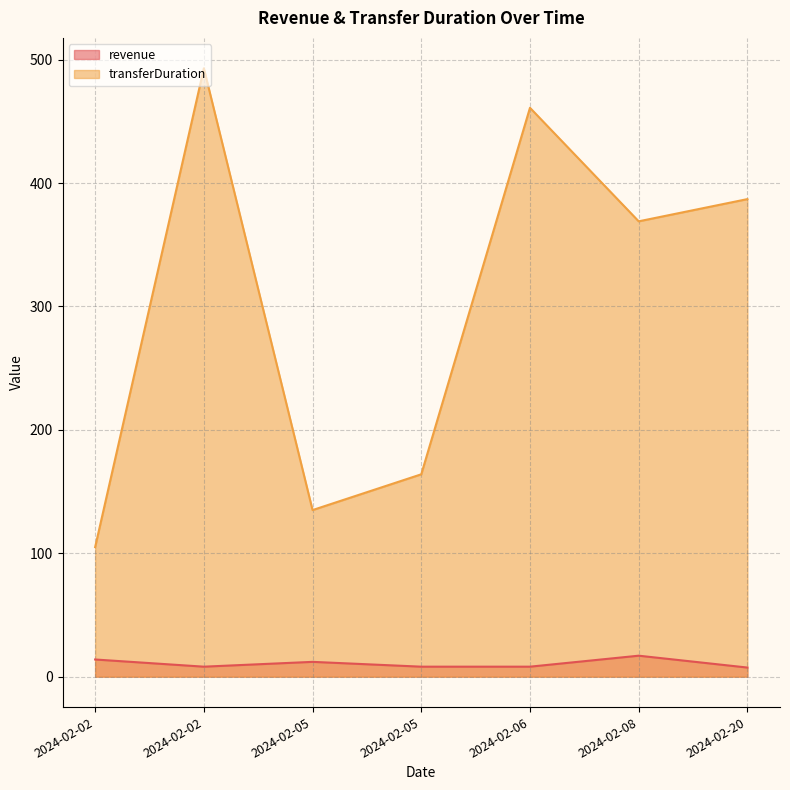

List the labels in order of transferDuration value, smallest first.

2024-02-02, 2024-02-05, 2024-02-05, 2024-02-08, 2024-02-20, 2024-02-06, 2024-02-02